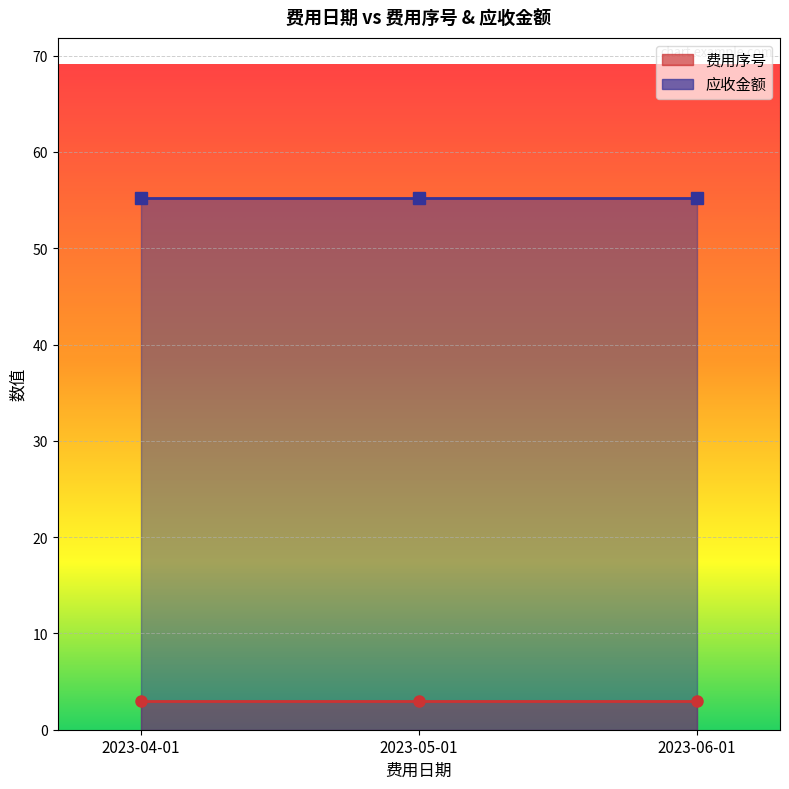

Is the value of 费用序号 at 2023-04-01 greater than the value of 应收金额 at 2023-04-01?

No